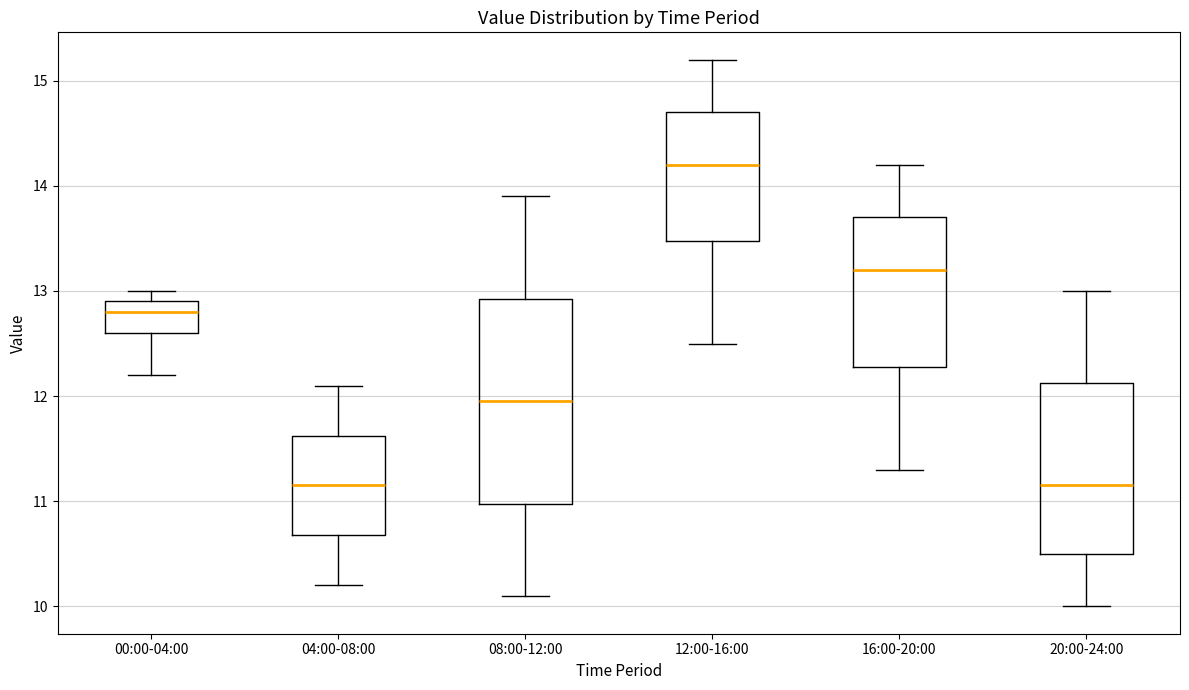

Which box's median line is the highest?

12:00-16:00